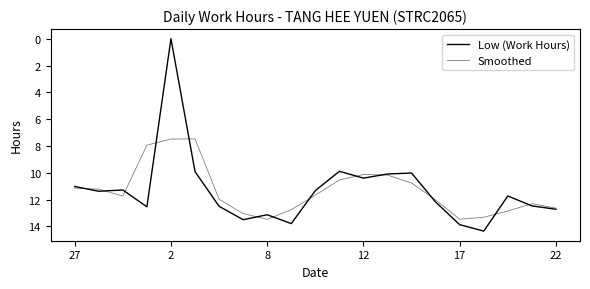

Is this an area chart (filled region under the line)?

No